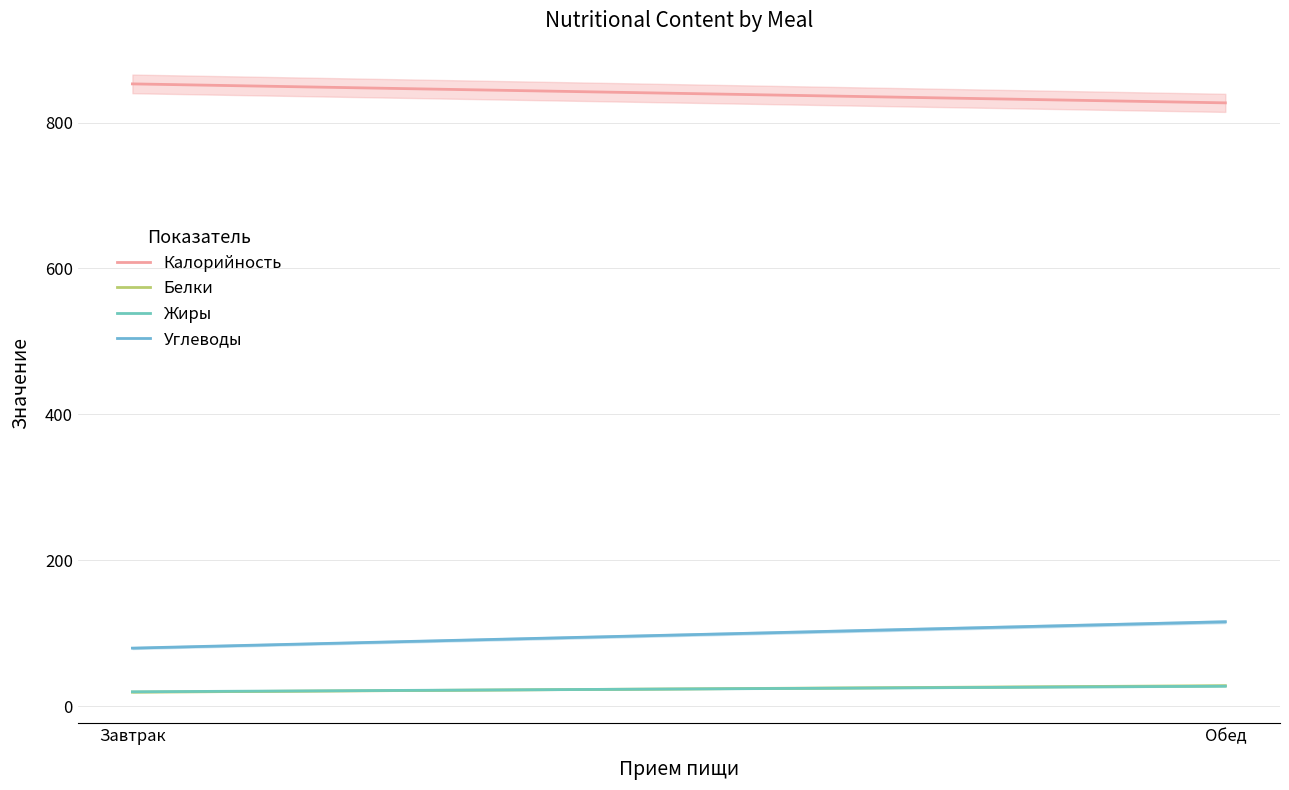

The value of Калорийность at Обед is 827.0. True or false?

True